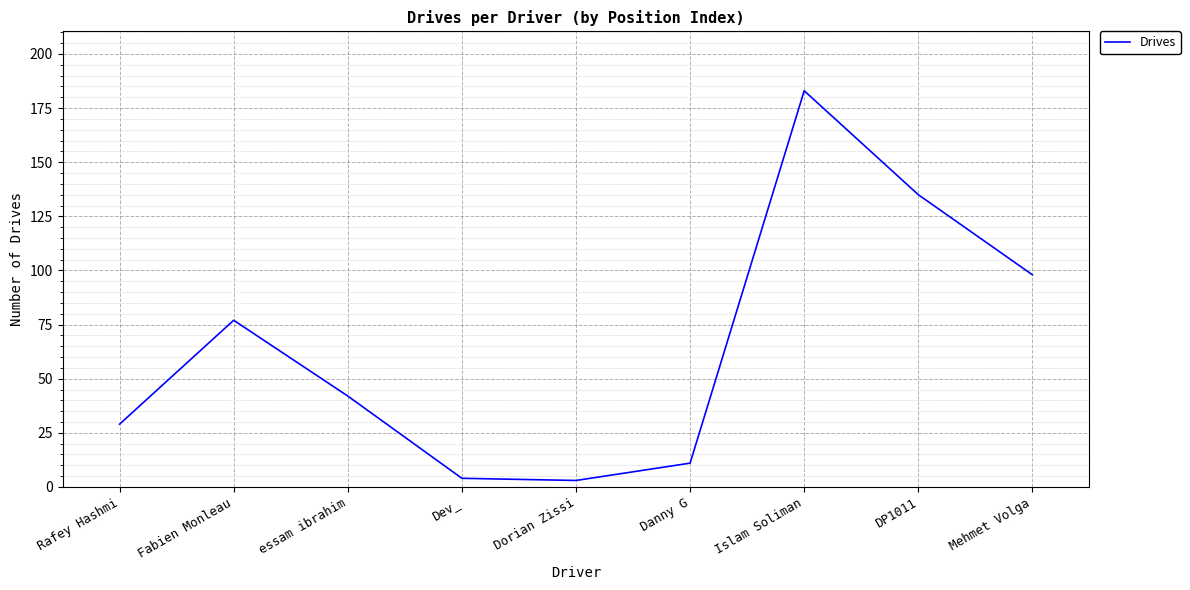

What is the ratio of the value at Fabien Monleau to the value at Islam Soliman?

0.4